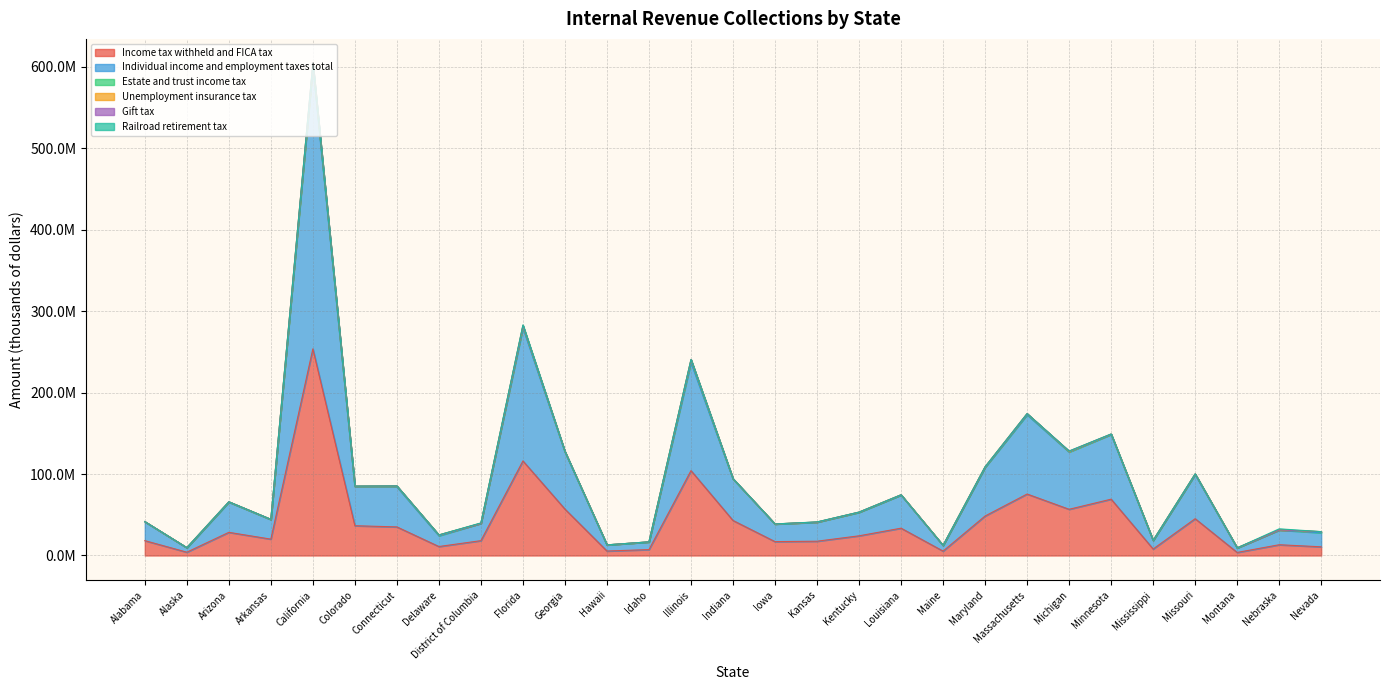

Which series has the widest spread of values?

Individual income and employment taxes total